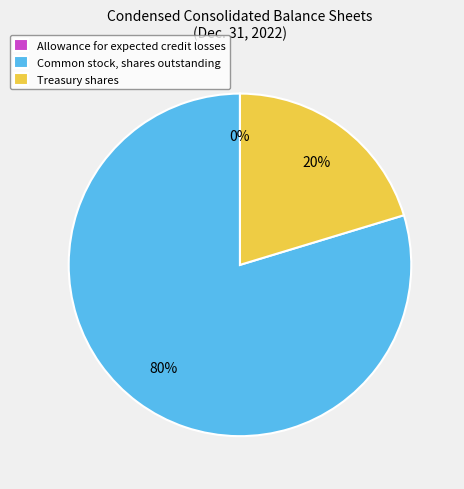

Is there a majority slice in this chart?

Yes